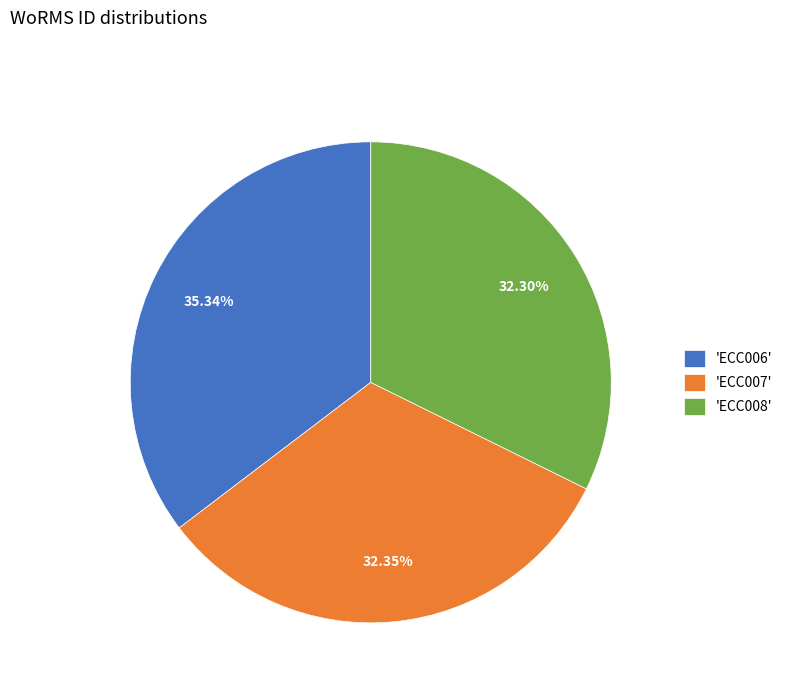

Between 'ECC006' and 'ECC008', which is larger?

'ECC006'